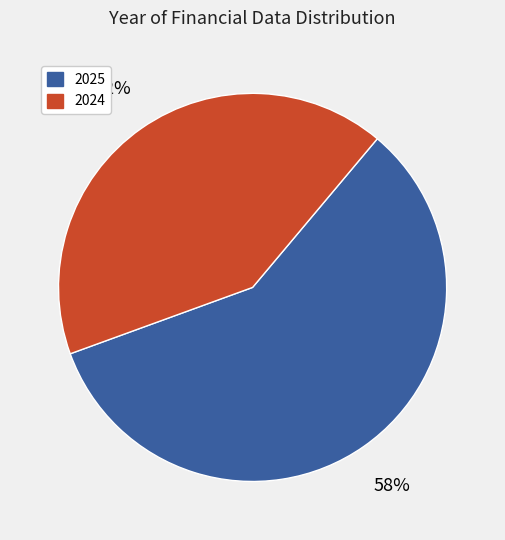

How many segments does this pie chart have?

2